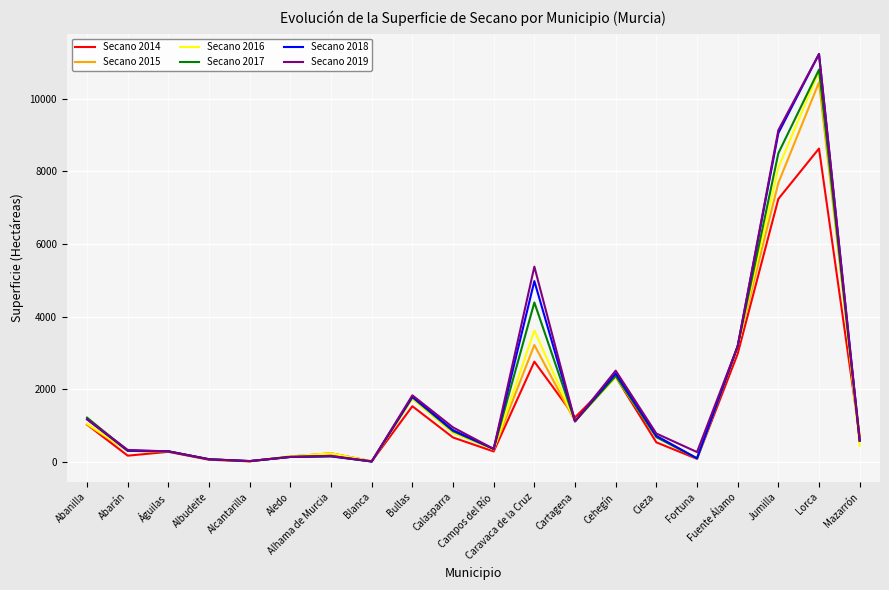

At which label does Secano 2016 first exceed 696?

Abanilla